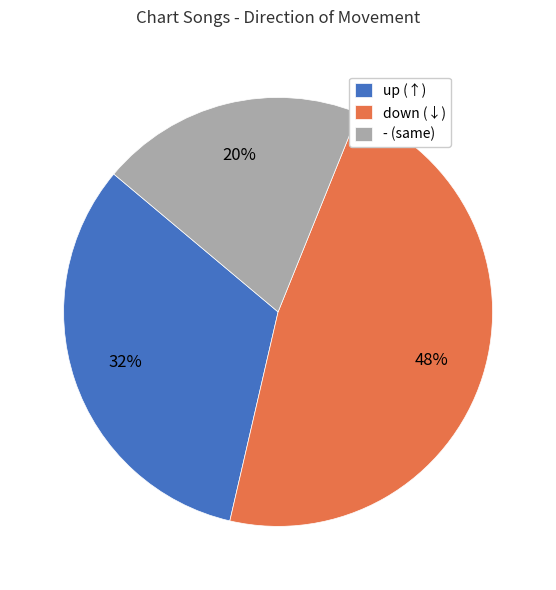

How many slices are in this pie chart?

3